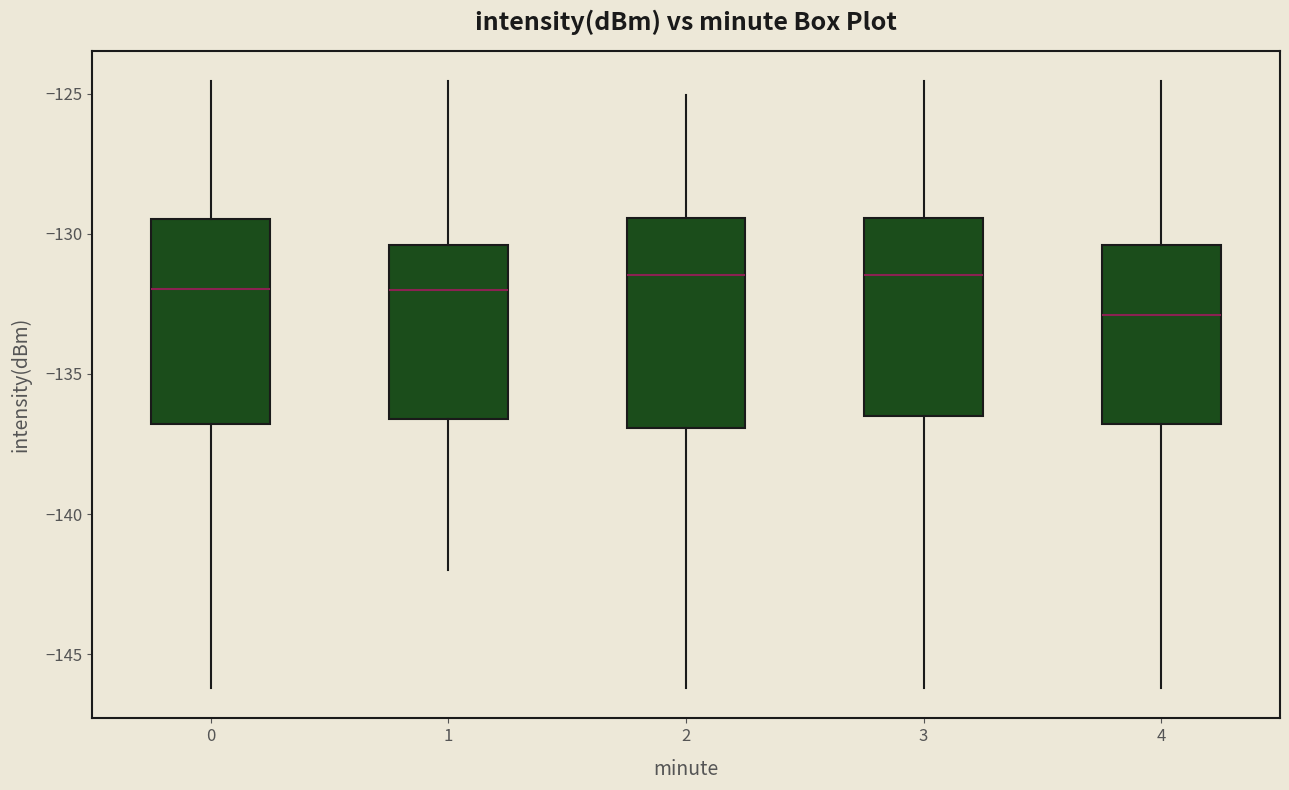

Reading left to right, read every box against the y-axis: the position of its median line, the range the box covers, and the ends of its whiskers. The values are not printed on the chart, so give them approximately, as read against the axis.

0: median -132.0, box -137.0 to -129.5, whiskers -146.0 to -124.5
1: median -132.0, box -136.5 to -130.5, whiskers -142.0 to -124.5
2: median -131.5, box -137.0 to -129.5, whiskers -146.0 to -125.0
3: median -131.5, box -136.5 to -129.5, whiskers -146.0 to -124.5
4: median -133.0, box -137.0 to -130.5, whiskers -146.0 to -124.5